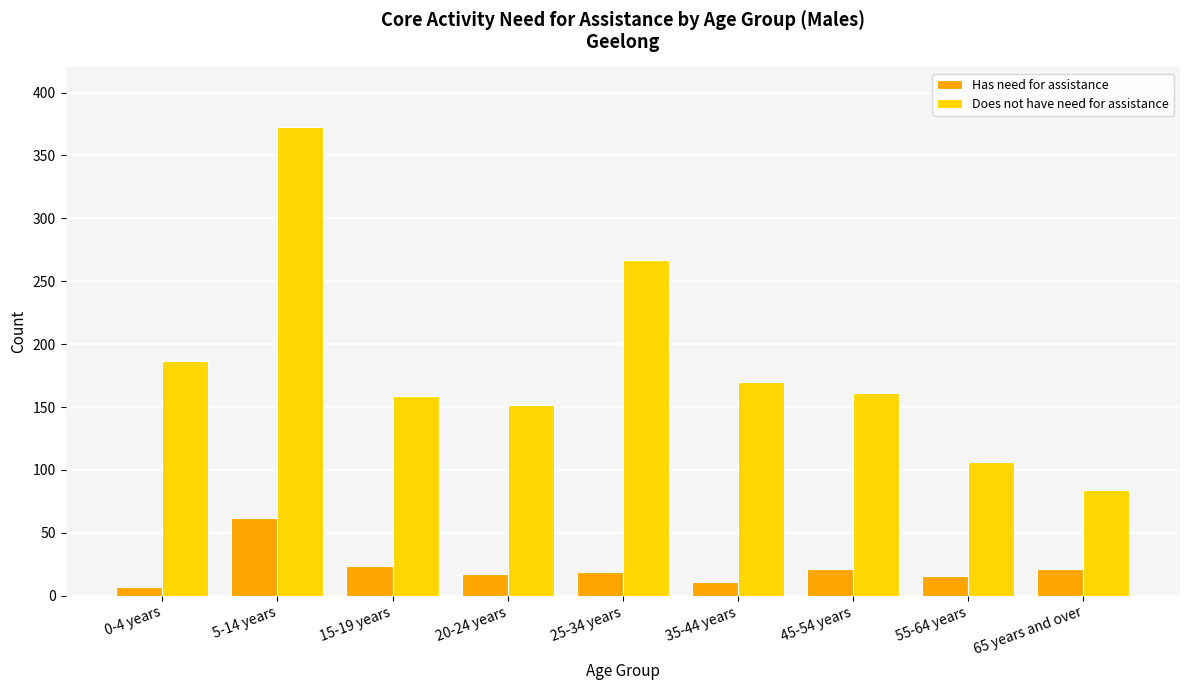

How many groups of bars are there?

9